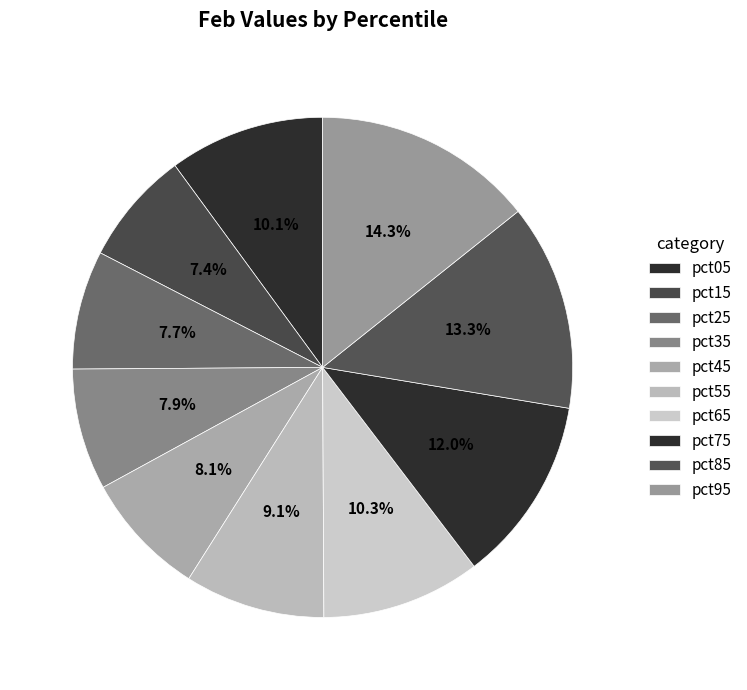

To the nearest percent, what is the difference between the largest and smallest slice percentages?

7%